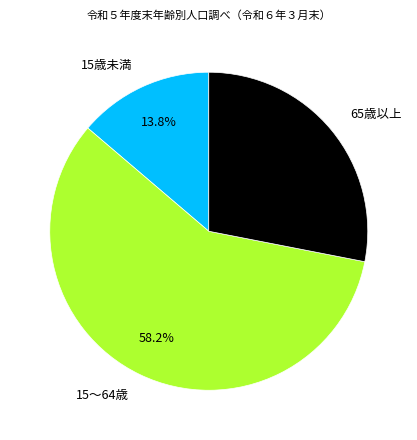

Count the number of slices in the pie.

3